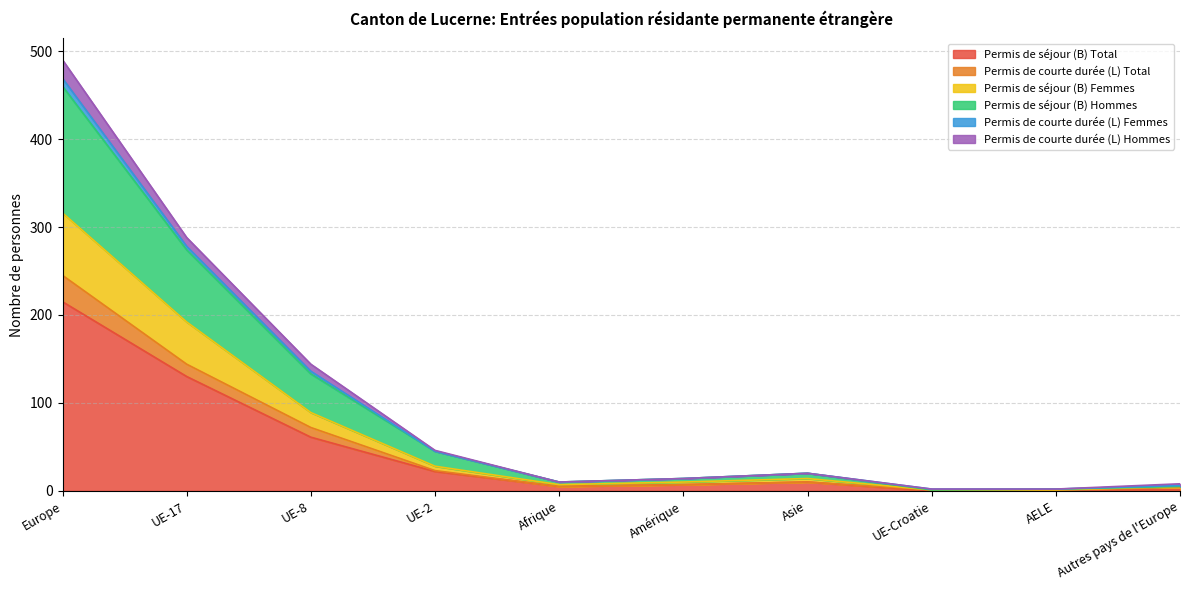

At which label does Permis de séjour (B) Total reach its peak?

Europe